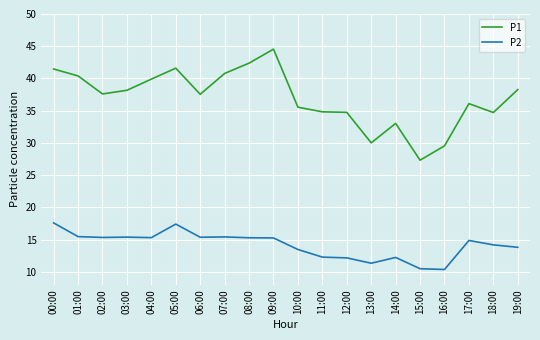

The value of P1 at 16:00 is 29.6. True or false?

True